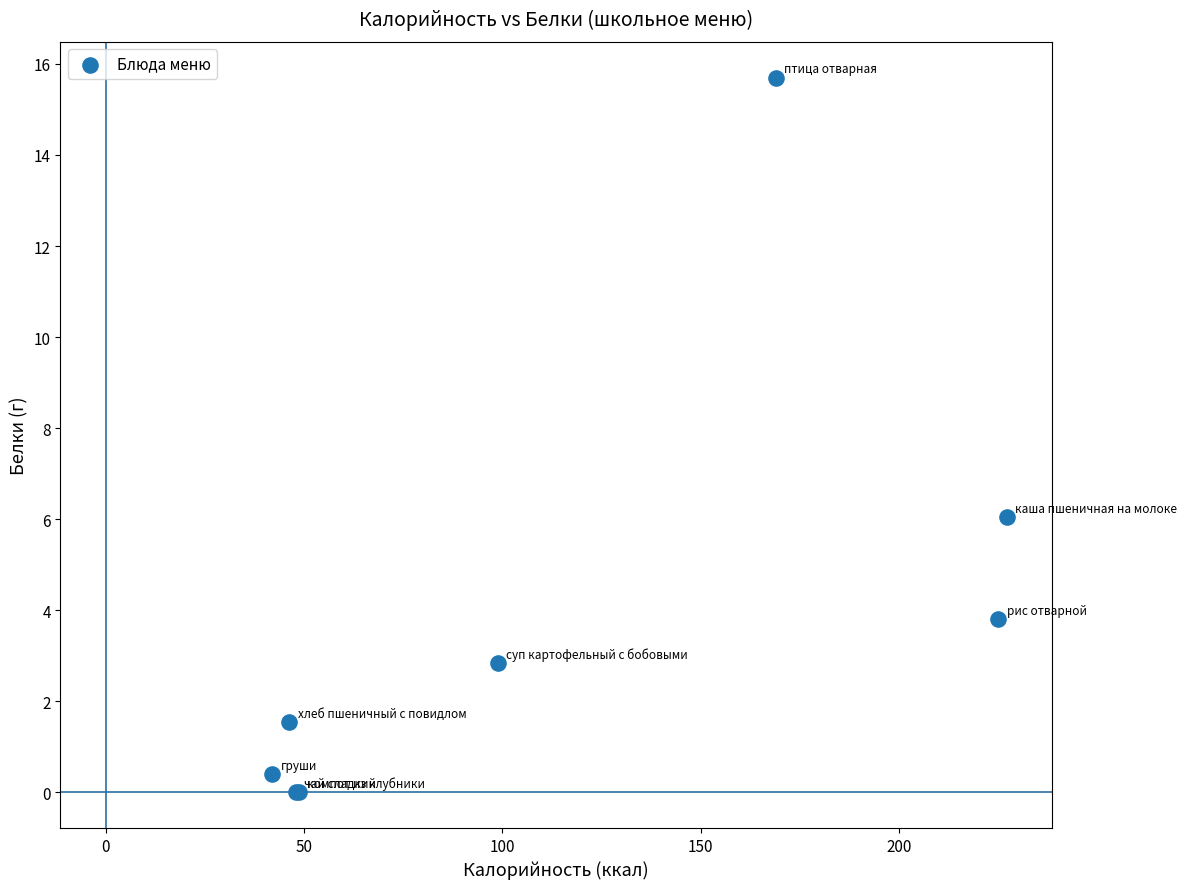

What Y value in the scatter plot is closest to 7?

6.0